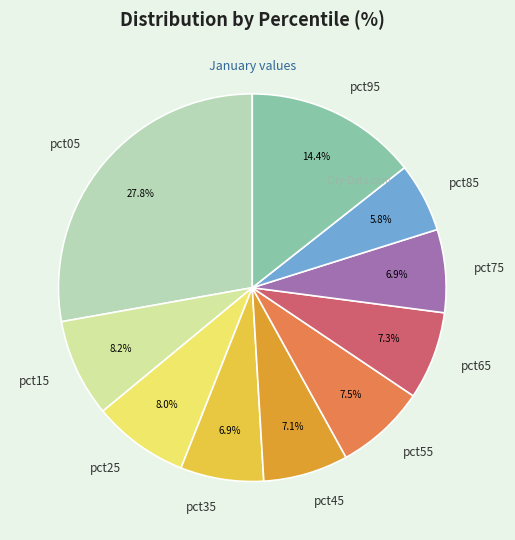

To the nearest percent, what percentage of the pie is pct95?

14%